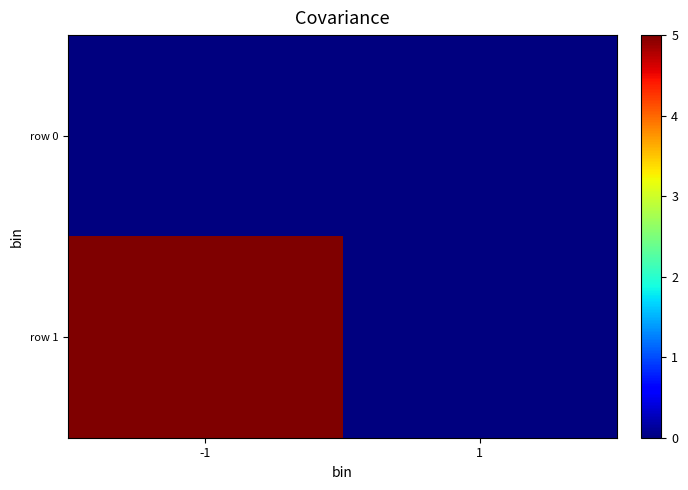

Rank the series by their average value, from highest to lowest.

row 1, row 0